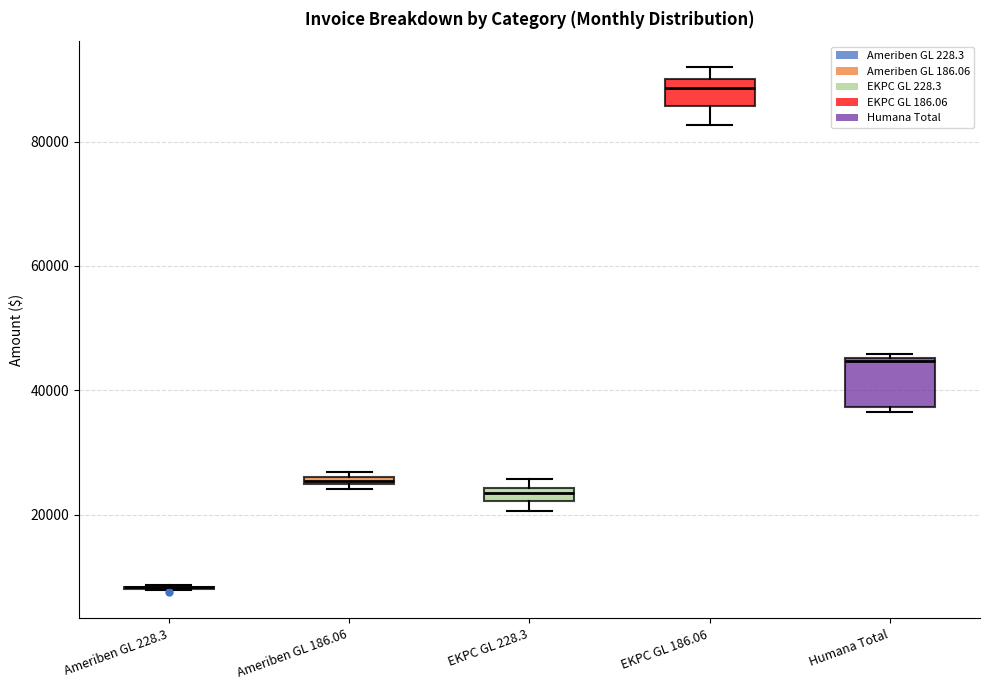

Which box is the tallest, from its lower edge to its upper edge?

Humana Total